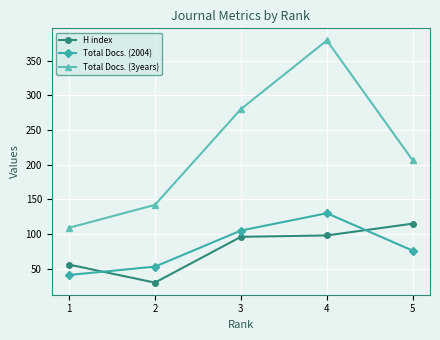

Which series changed the most between 1 and 3?

Total Docs. (3years)